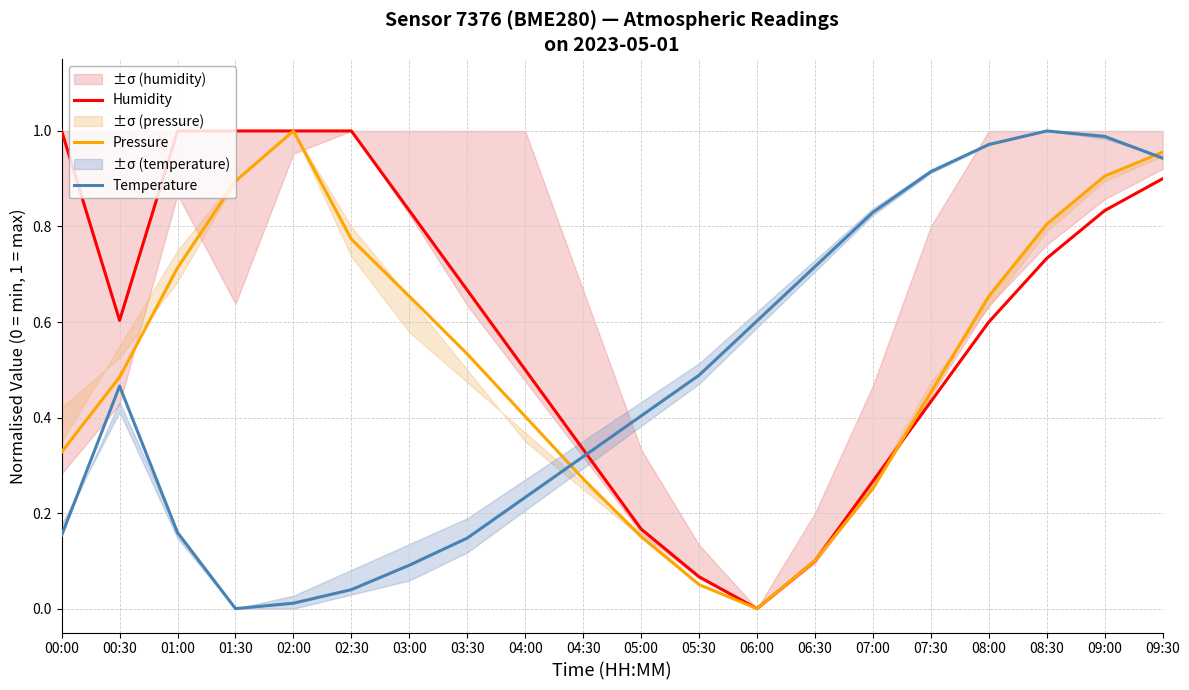

After their last crossing, which series has the higher values: Pressure or Temperature?

Pressure